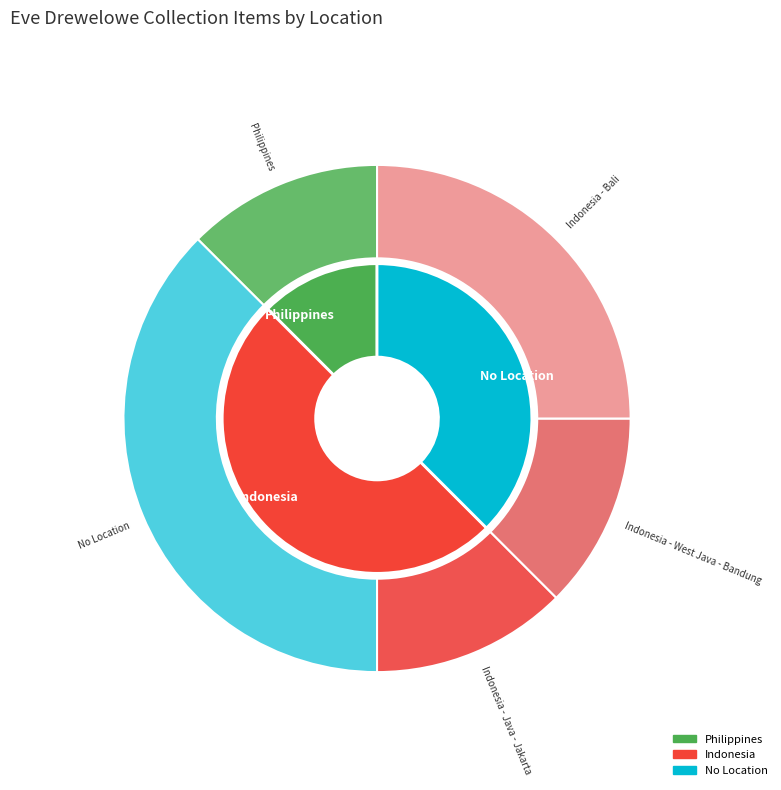

How many segments does this pie chart have?

5